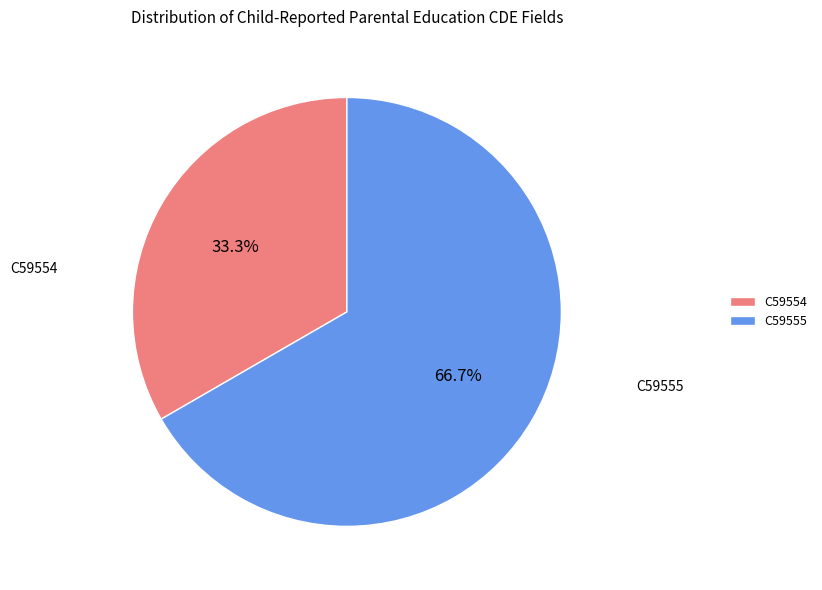

Rank the categories by value from highest to lowest.

C59555, C59554